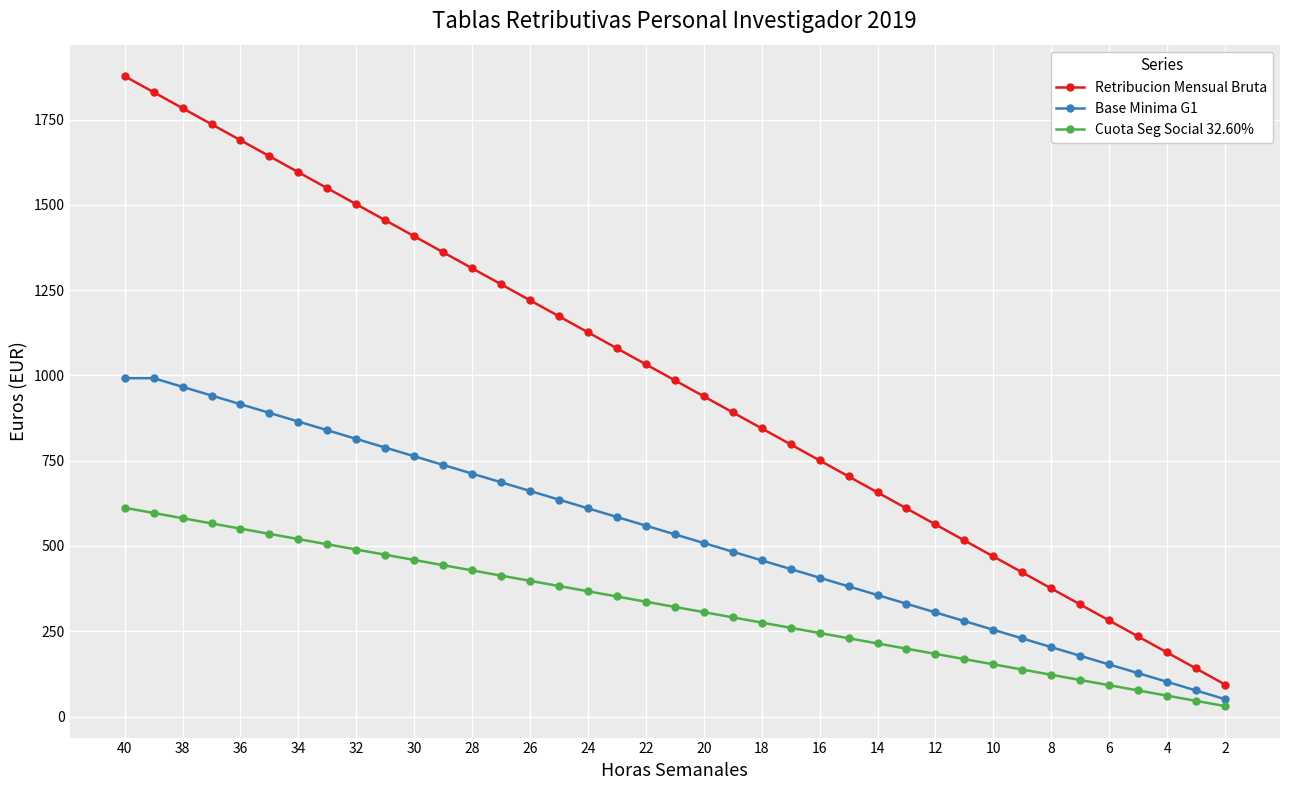

Which series has the largest total across all categories?

Retribucion Mensual Bruta